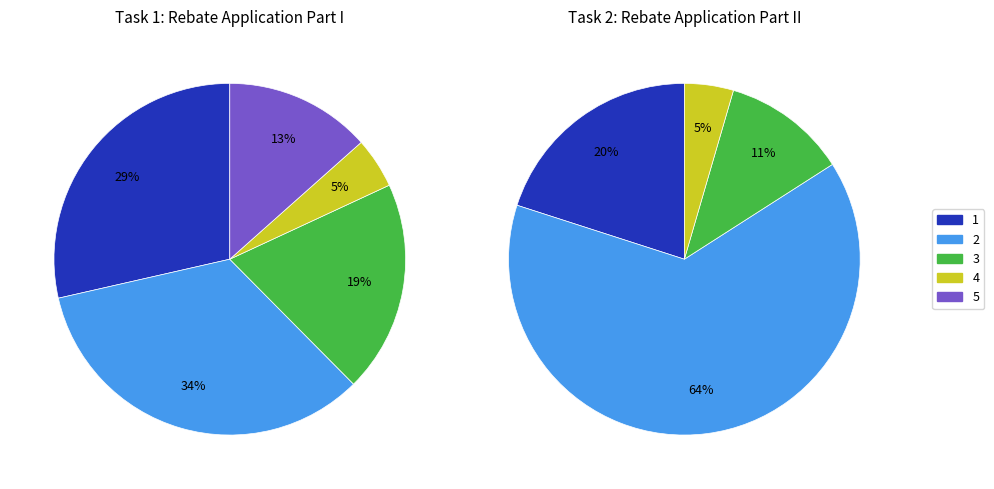

Is there any slice that represents more than half of the pie?

No